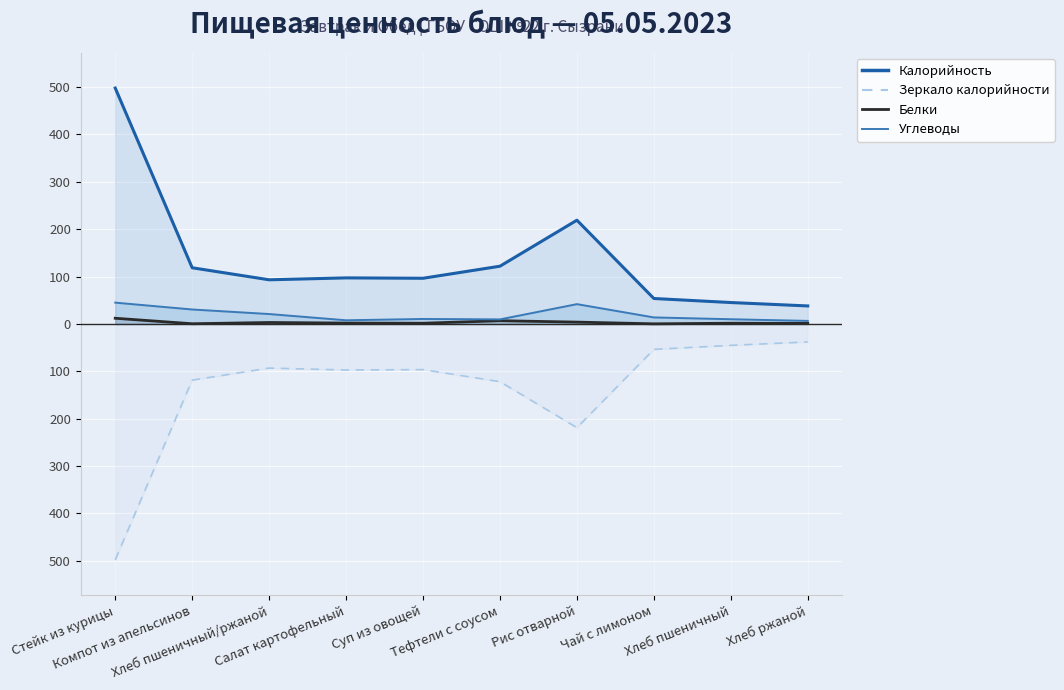

Read the Зеркало калорийности value at Стейк из курицы.

-498.0